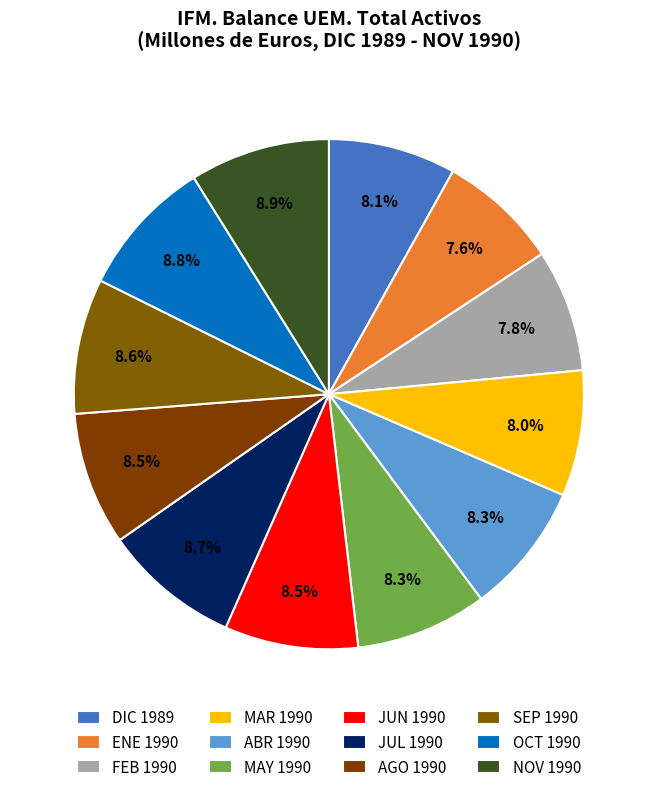

How many slices are in this pie chart?

12